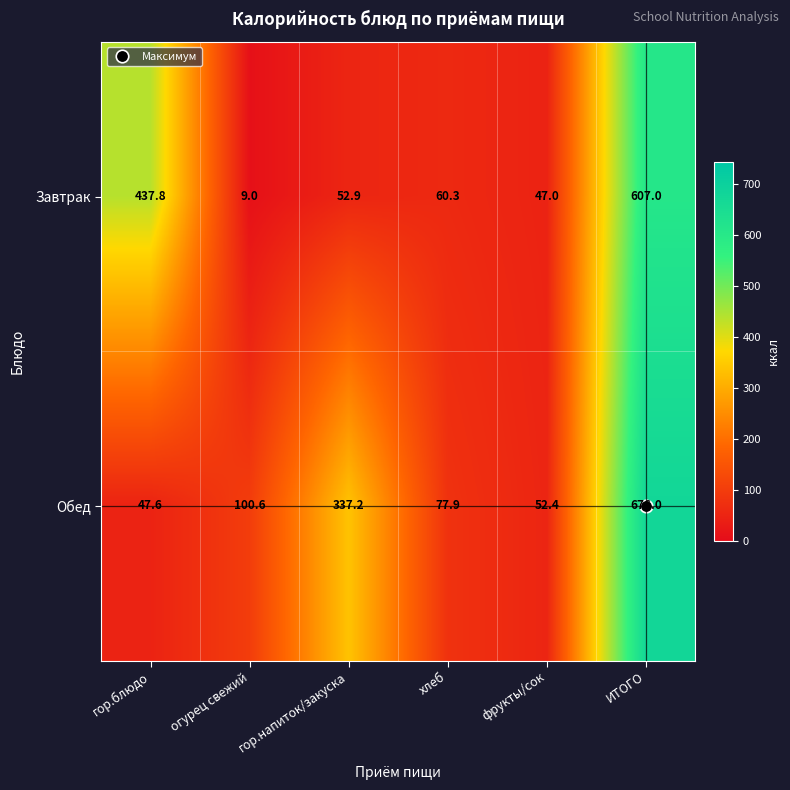

Rank the series at гор.блюдо from lowest to highest value.

Обед, Завтрак